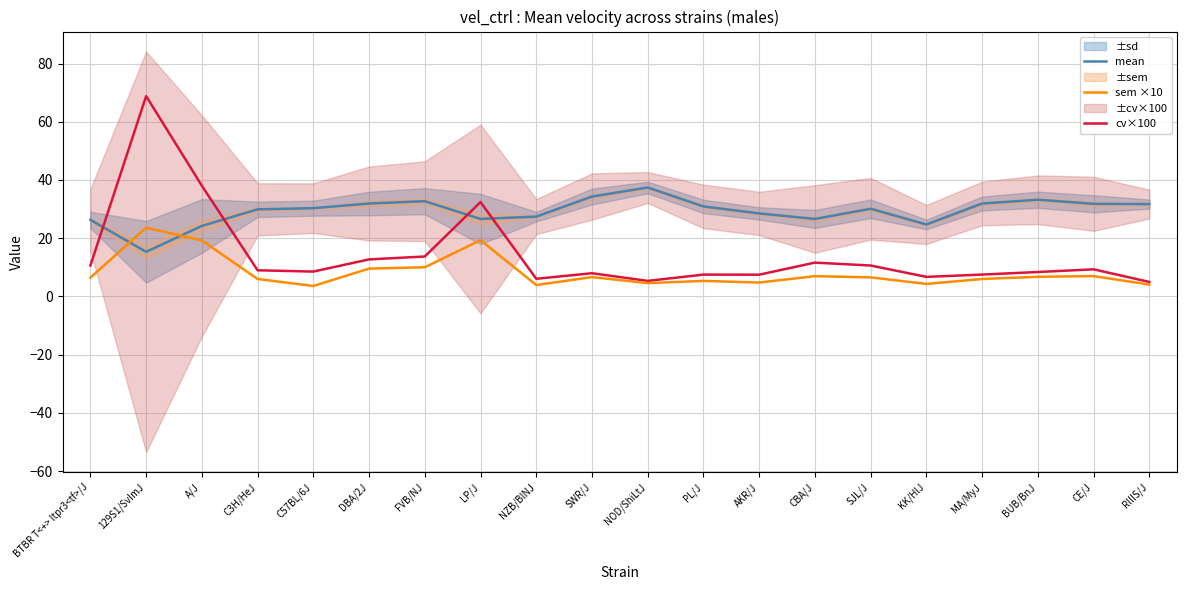

List the series in order of their peak value, highest first.

cv×100, mean, sem ×10